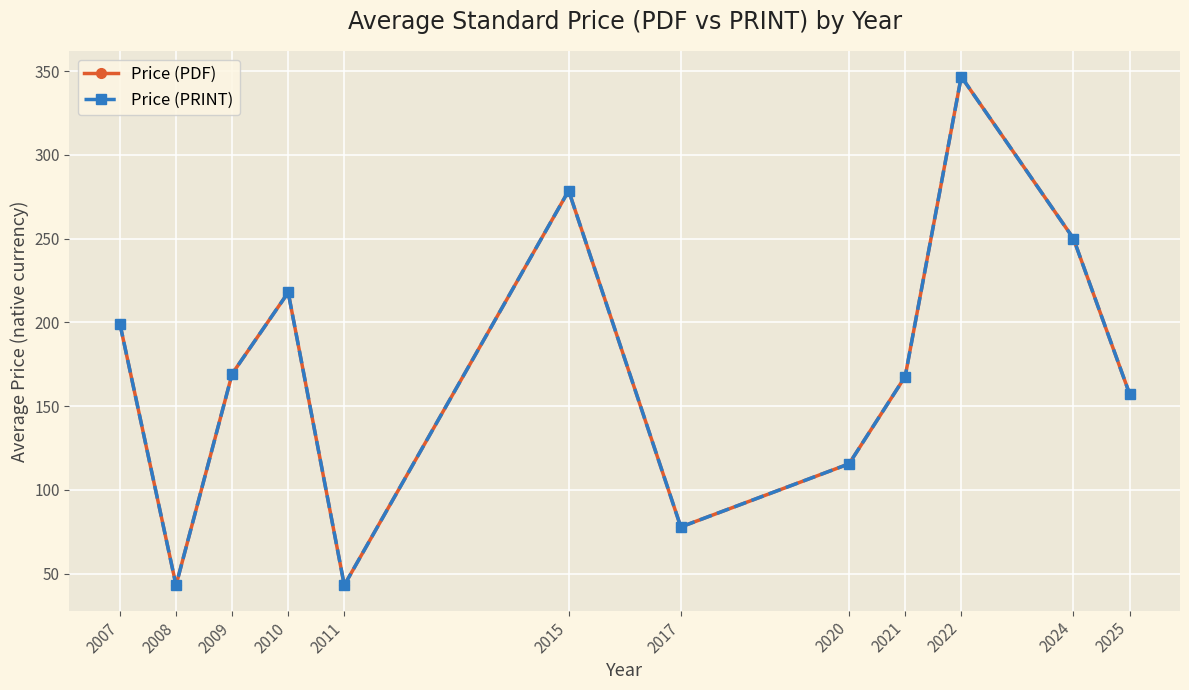

Is this an area chart (filled region under the line)?

No